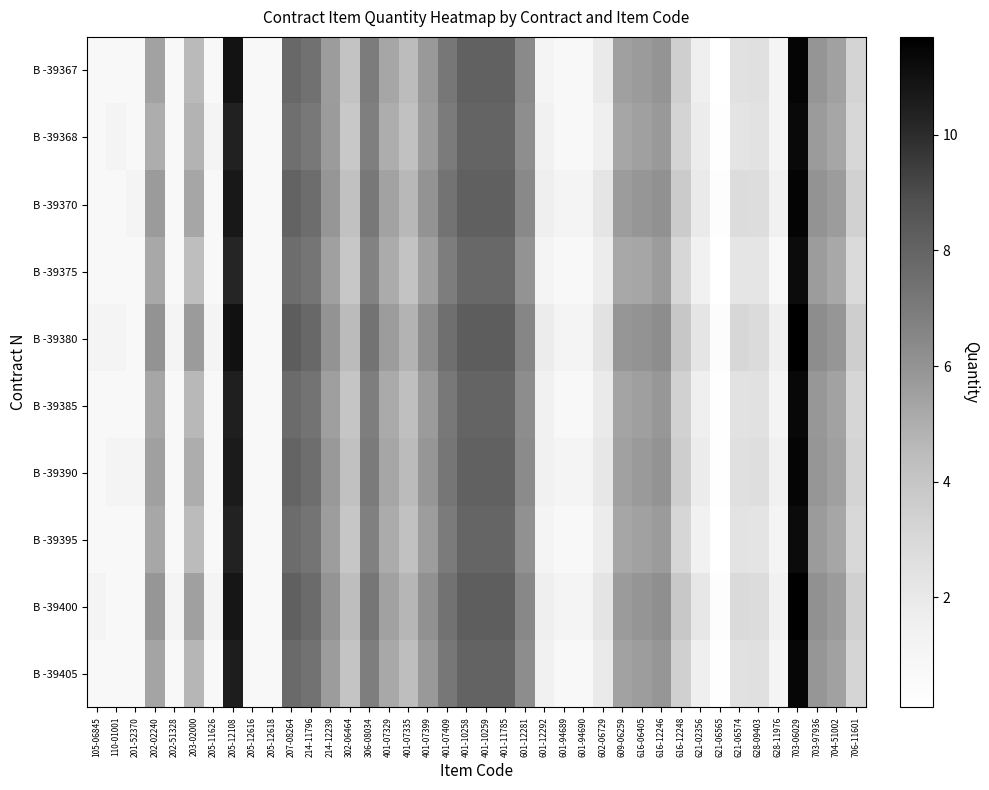

Reading left to right, what are all the values shown in this chart?

B -39367: 105-06845=0.7	110-01001=0.7	201-52370=0.7	202-02240=5.4	202-51328=0.7	203-02000=4.5	205-11626=0.7	205-12108=10.9	205-12616=0.7	205-12618=0.7	207-08264=7.8	214-11796=7.4	214-12239=5.6	302-06464=4.1	306-08034=7.0	401-07329=5.3	401-07335=4.5	401-07399=5.8	401-07409=7.2	401-10258=8.1	401-10259=8.1	401-11785=8.1	601-12281=6.4	601-12292=1.1	601-94689=0.7	601-94690=0.7	602-06729=1.9	609-06259=5.5	616-06405=5.7	616-12246=5.9	616-12248=3.5	621-02356=1.6	621-06565=0.1	621-06574=2.5	628-09403=2.6	628-11976=1.1	703-06029=11.5	703-97936=5.9	704-51002=5.5	706-11601=3.2
B -39368: 105-06845=0.7	110-01001=1.1	201-52370=0.7	202-02240=5.0	202-51328=0.7	203-02000=4.8	205-11626=1.1	205-12108=10.4	205-12616=0.7	205-12618=0.7	207-08264=7.5	214-11796=7.1	214-12239=5.7	302-06464=3.8	306-08034=6.8	401-07329=5.0	401-07335=4.3	401-07399=5.6	401-07409=7.0	401-10258=7.9	401-10259=7.9	401-11785=7.9	601-12281=6.2	601-12292=1.4	601-94689=0.7	601-94690=0.7	602-06729=1.6	609-06259=5.3	616-06405=5.5	616-12246=5.8	616-12248=3.3	621-02356=1.8	621-06565=0.2	621-06574=2.3	628-09403=2.4	628-11976=1.1	703-06029=11.3	703-97936=5.7	704-51002=5.3	706-11601=3.0
B -39370: 105-06845=0.7	110-01001=0.7	201-52370=1.1	202-02240=5.7	202-51328=0.7	203-02000=5.3	205-11626=0.7	205-12108=10.7	205-12616=0.7	205-12618=0.7	207-08264=8.0	214-11796=7.6	214-12239=5.9	302-06464=4.3	306-08034=7.1	401-07329=5.4	401-07335=4.6	401-07399=6.0	401-07409=7.3	401-10258=8.2	401-10259=8.2	401-11785=8.2	601-12281=6.4	601-12292=1.6	601-94689=1.1	601-94690=1.1	602-06729=2.2	609-06259=5.6	616-06405=5.9	616-12246=6.1	616-12248=3.7	621-02356=1.9	621-06565=0.3	621-06574=2.8	628-09403=2.7	628-11976=1.4	703-06029=11.5	703-97936=6.0	704-51002=5.6	706-11601=3.4
B -39375: 105-06845=0.7	110-01001=0.7	201-52370=0.7	202-02240=5.2	202-51328=0.7	203-02000=4.4	205-11626=0.7	205-12108=10.2	205-12616=0.7	205-12618=0.7	207-08264=7.6	214-11796=7.2	214-12239=5.5	302-06464=3.9	306-08034=6.7	401-07329=5.1	401-07335=4.1	401-07399=5.5	401-07409=6.9	401-10258=7.8	401-10259=7.8	401-11785=7.8	601-12281=6.0	601-12292=1.1	601-94689=0.7	601-94690=0.7	602-06729=1.8	609-06259=5.2	616-06405=5.3	616-12246=5.6	616-12248=3.0	621-02356=1.4	621-06565=0.1	621-06574=2.2	628-09403=2.2	628-11976=0.7	703-06029=11.2	703-97936=5.6	704-51002=5.2	706-11601=2.9
B -39380: 105-06845=1.1	110-01001=1.1	201-52370=0.7	202-02240=6.0	202-51328=1.1	203-02000=5.7	205-11626=1.1	205-12108=11.0	205-12616=0.7	205-12618=0.7	207-08264=8.3	214-11796=7.8	214-12239=6.0	302-06464=4.5	306-08034=7.3	401-07329=5.6	401-07335=4.8	401-07399=6.2	401-07409=7.5	401-10258=8.3	401-10259=8.3	401-11785=8.3	601-12281=6.6	601-12292=1.8	601-94689=1.1	601-94690=1.1	602-06729=2.4	609-06259=5.9	616-06405=6.0	616-12246=6.2	616-12248=3.9	621-02356=2.2	621-06565=0.3	621-06574=3.0	628-09403=2.8	628-11976=1.6	703-06029=11.7	703-97936=6.2	704-51002=5.9	706-11601=3.6
B -39385: 105-06845=0.7	110-01001=0.7	201-52370=0.7	202-02240=5.3	202-51328=0.7	203-02000=4.6	205-11626=0.7	205-12108=10.5	205-12616=0.7	205-12618=0.7	207-08264=7.7	214-11796=7.3	214-12239=5.6	302-06464=4.0	306-08034=6.9	401-07329=5.1	401-07335=4.3	401-07399=5.7	401-07409=7.1	401-10258=8.0	401-10259=8.0	401-11785=8.0	601-12281=6.2	601-12292=1.4	601-94689=0.7	601-94690=0.7	602-06729=1.9	609-06259=5.4	616-06405=5.6	616-12246=5.8	616-12248=3.4	621-02356=1.6	621-06565=0.2	621-06574=2.4	628-09403=2.5	628-11976=1.1	703-06029=11.4	703-97936=5.8	704-51002=5.4	706-11601=3.1
B -39390: 105-06845=0.7	110-01001=1.1	201-52370=1.1	202-02240=5.5	202-51328=0.7	203-02000=5.0	205-11626=0.7	205-12108=10.6	205-12616=0.7	205-12618=0.7	207-08264=7.9	214-11796=7.6	214-12239=5.8	302-06464=4.2	306-08034=7.0	401-07329=5.3	401-07335=4.5	401-07399=5.9	401-07409=7.2	401-10258=8.1	401-10259=8.1	401-11785=8.1	601-12281=6.3	601-12292=1.4	601-94689=1.1	601-94690=1.1	602-06729=2.1	609-06259=5.5	616-06405=5.7	616-12246=6.0	616-12248=3.6	621-02356=1.8	621-06565=0.2	621-06574=2.6	628-09403=2.6	628-11976=1.4	703-06029=11.4	703-97936=5.9	704-51002=5.5	706-11601=3.3
B -39395: 105-06845=0.7	110-01001=0.7	201-52370=0.7	202-02240=5.3	202-51328=0.7	203-02000=4.5	205-11626=0.7	205-12108=10.3	205-12616=0.7	205-12618=0.7	207-08264=7.7	214-11796=7.3	214-12239=5.6	302-06464=4.0	306-08034=6.8	401-07329=5.1	401-07335=4.2	401-07399=5.6	401-07409=7.0	401-10258=7.9	401-10259=7.9	401-11785=7.9	601-12281=6.1	601-12292=1.1	601-94689=0.7	601-94690=0.7	602-06729=1.8	609-06259=5.3	616-06405=5.4	616-12246=5.7	616-12248=3.1	621-02356=1.4	621-06565=0.1	621-06574=2.4	628-09403=2.3	628-11976=1.1	703-06029=11.2	703-97936=5.7	704-51002=5.3	706-11601=3.0
B -39400: 105-06845=1.1	110-01001=0.7	201-52370=0.7	202-02240=5.9	202-51328=1.1	203-02000=5.5	205-11626=1.1	205-12108=10.8	205-12616=0.7	205-12618=0.7	207-08264=8.2	214-11796=7.7	214-12239=5.9	302-06464=4.4	306-08034=7.2	401-07329=5.5	401-07335=4.7	401-07399=6.1	401-07409=7.4	401-10258=8.2	401-10259=8.2	401-11785=8.2	601-12281=6.5	601-12292=1.6	601-94689=1.1	601-94690=1.1	602-06729=2.3	609-06259=5.7	616-06405=5.9	616-12246=6.2	616-12248=3.8	621-02356=2.1	621-06565=0.3	621-06574=2.9	628-09403=2.8	628-11976=1.4	703-06029=11.6	703-97936=6.1	704-51002=5.7	706-11601=3.4
B -39405: 105-06845=0.7	110-01001=0.7	201-52370=0.7	202-02240=5.4	202-51328=0.7	203-02000=4.7	205-11626=0.7	205-12108=10.5	205-12616=0.7	205-12618=0.7	207-08264=7.7	214-11796=7.4	214-12239=5.7	302-06464=4.1	306-08034=6.9	401-07329=5.2	401-07335=4.4	401-07399=5.8	401-07409=7.1	401-10258=8.0	401-10259=8.0	401-11785=8.0	601-12281=6.3	601-12292=1.4	601-94689=0.7	601-94690=0.7	602-06729=1.9	609-06259=5.4	616-06405=5.6	616-12246=5.9	616-12248=3.4	621-02356=1.6	621-06565=0.2	621-06574=2.5	628-09403=2.6	628-11976=1.1	703-06029=11.4	703-97936=5.9	704-51002=5.4	706-11601=3.2